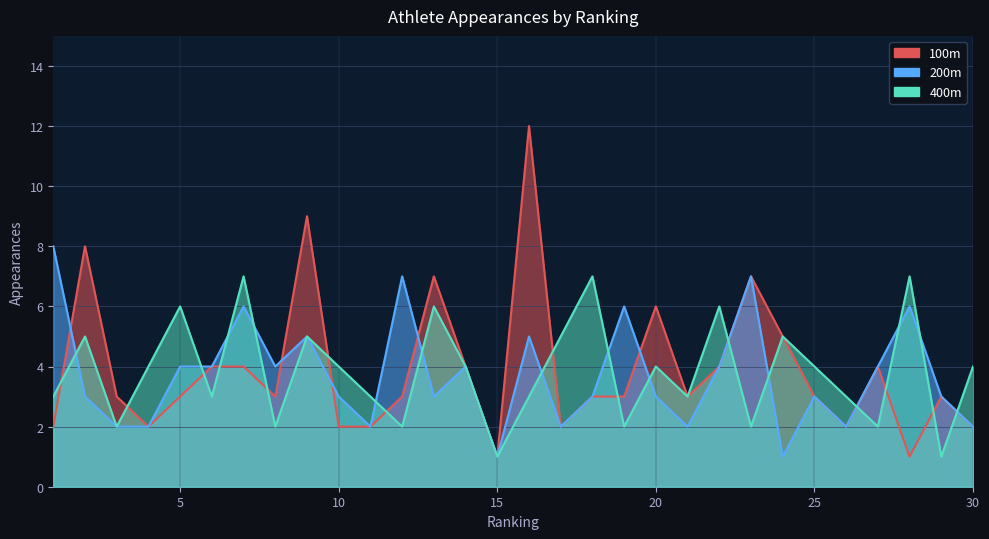

How many lines are shown in the chart?

3